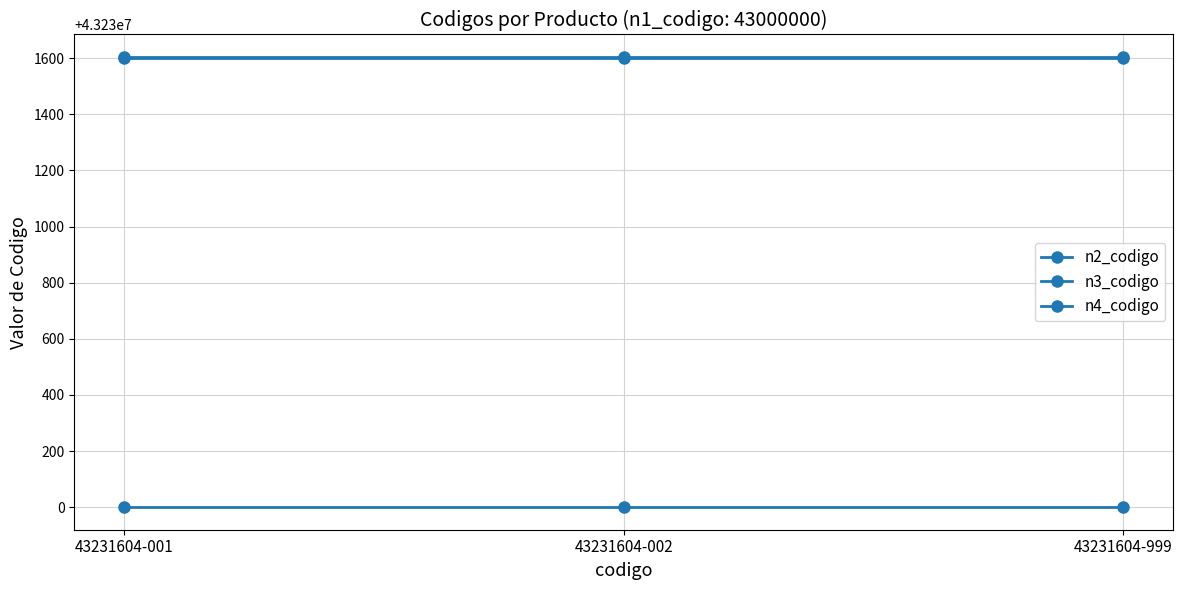

How many lines are shown in the chart?

3